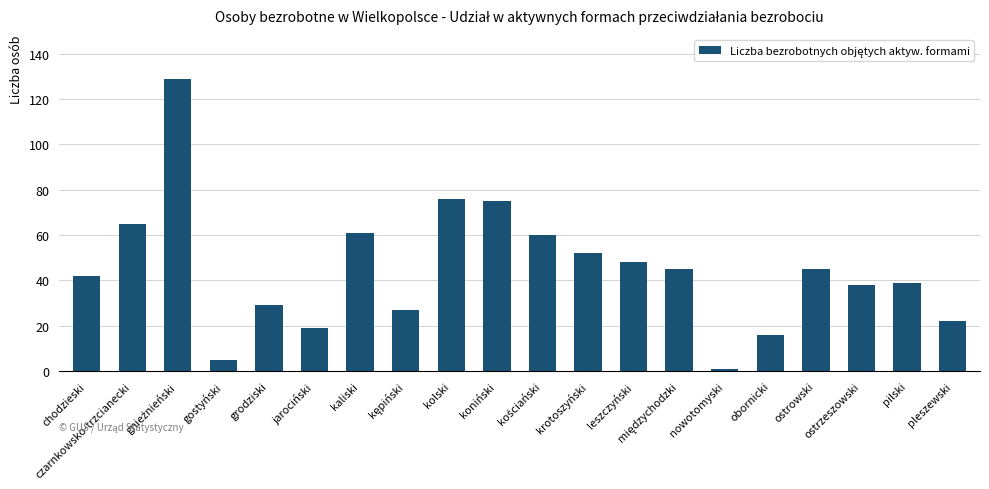

What is the label of the 3rd bar from the right?

ostrzeszowski